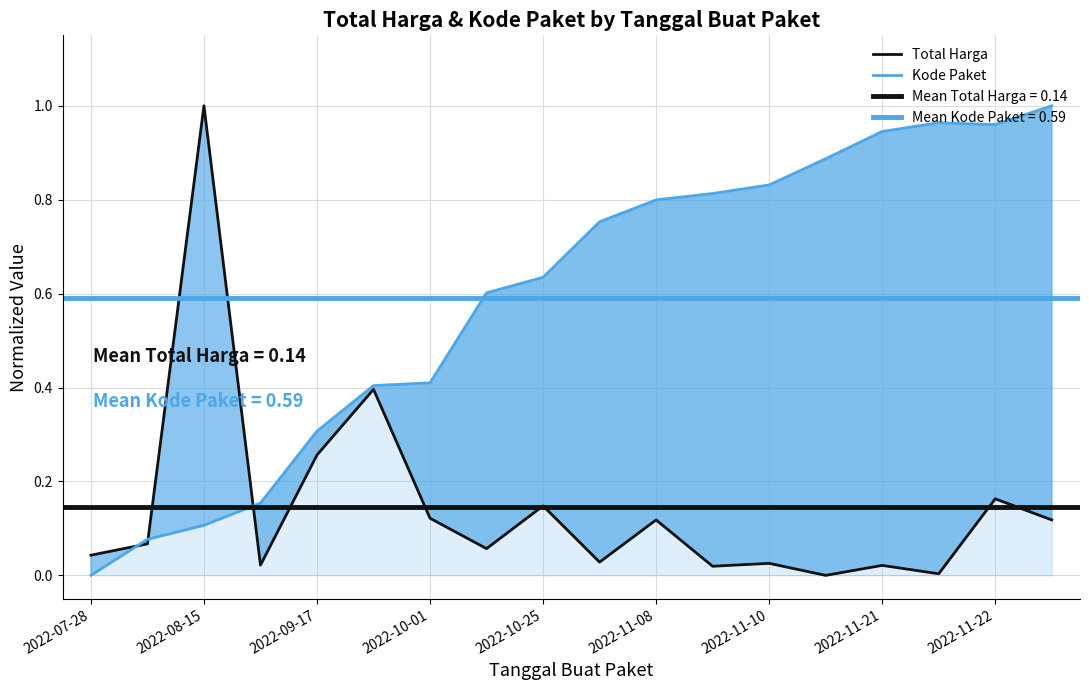

Reading right to left, what are all the values shown in this chart?

Total Harga: 0.1	0.2	0.0	0.0	0.0	0.0	0.0	0.1	0.0	0.1	0.1	0.1	0.4	0.3	0.0	1.0	0.1	0.0
Kode Paket: 1.0	1.0	1.0	0.9	0.9	0.8	0.8	0.8	0.8	0.6	0.6	0.4	0.4	0.3	0.2	0.1	0.1	0.0